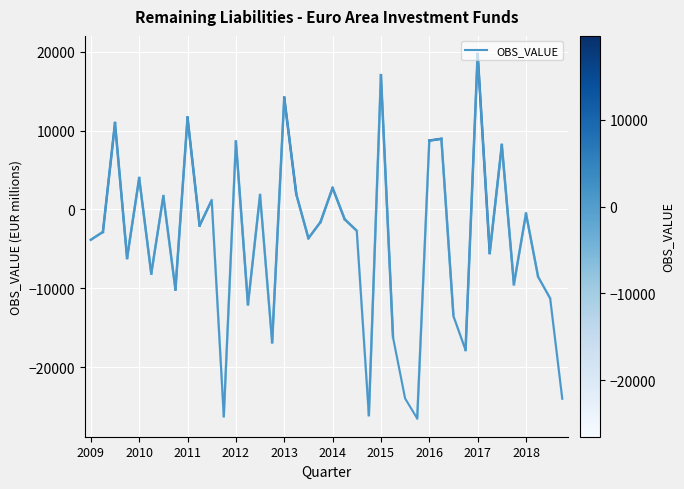

What is the difference between the maximum and minimum values?

46202.1